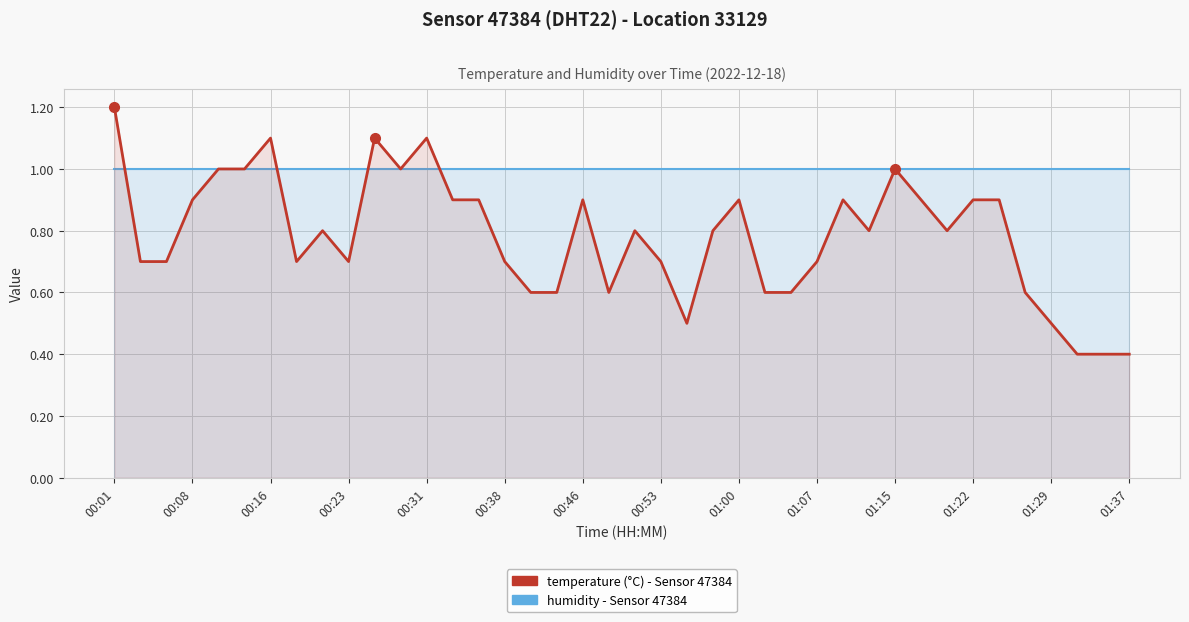

True or false: humidity and temperature intersect in this chart.

True